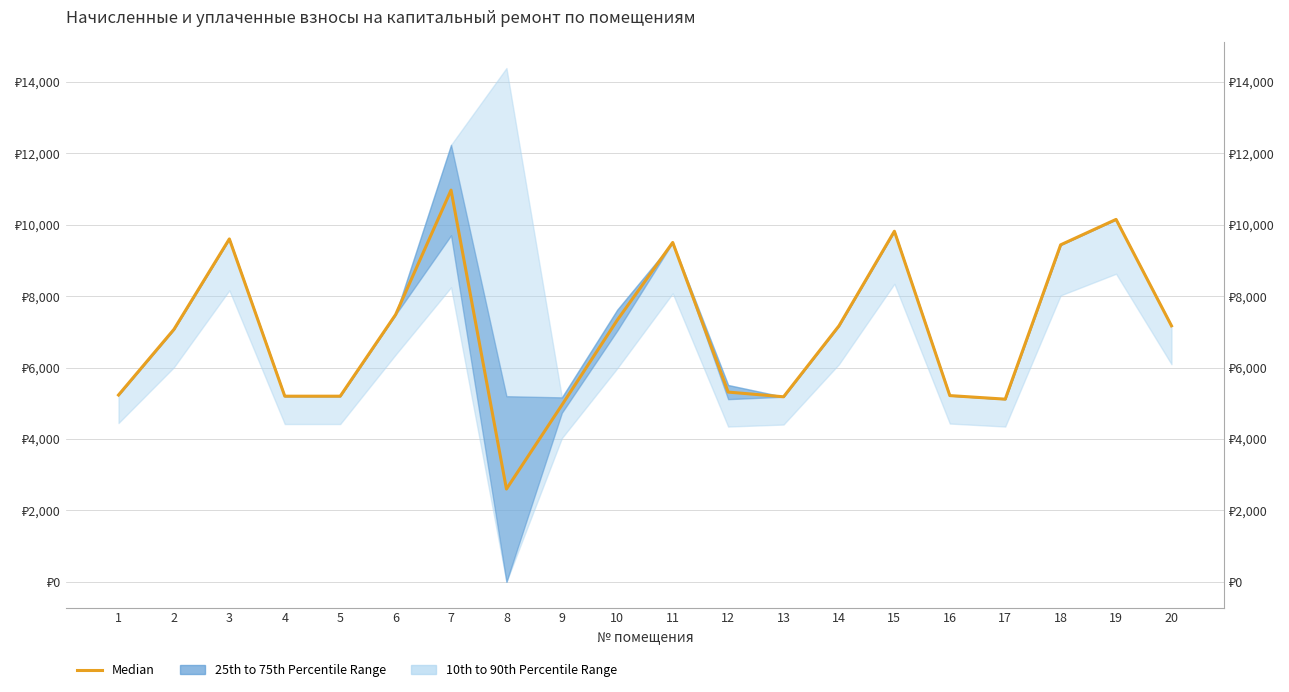

Which label corresponds to the largest value in the chart?

7